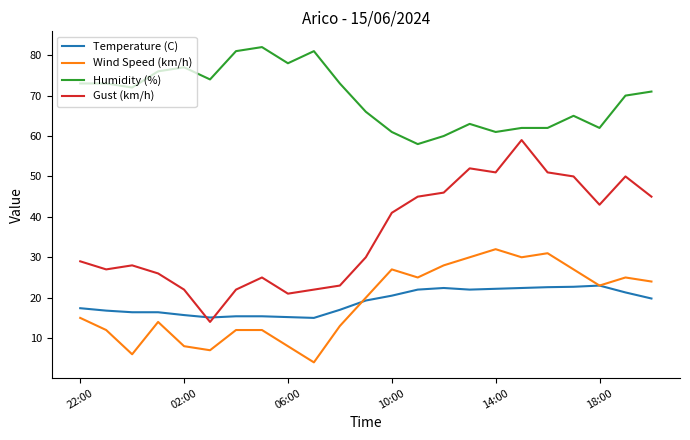

Which series has the largest total across all categories?

Humidity (%)